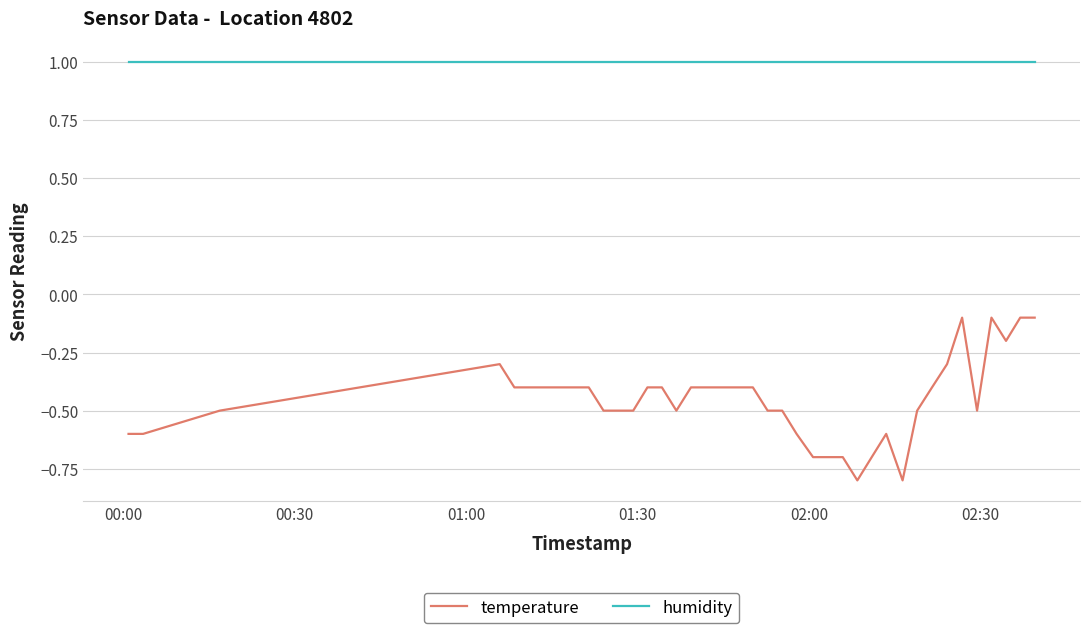

What is the highest value of the humidity series?

1.0